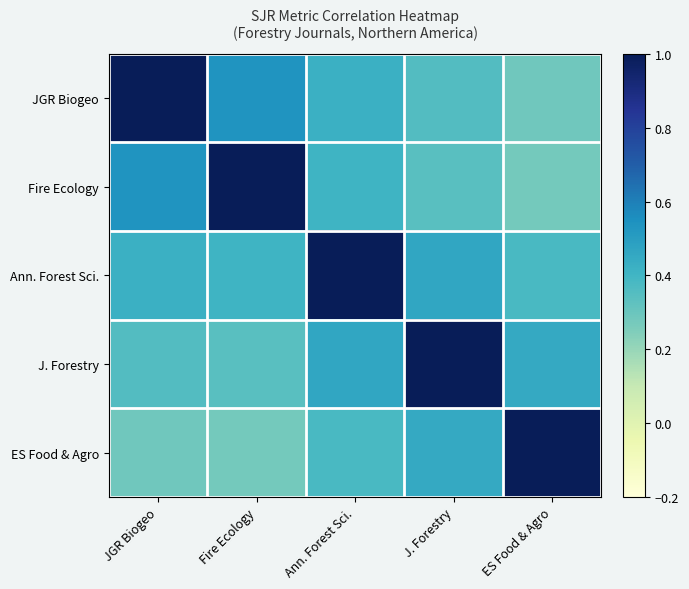

What is the smallest value displayed?

0.3